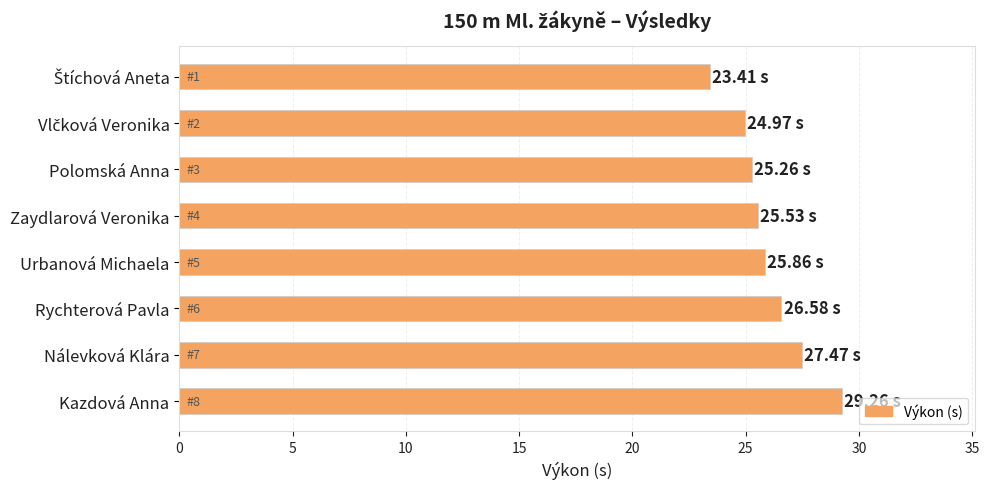

What is the label of the 6th bar from the top?

Rychterová Pavla